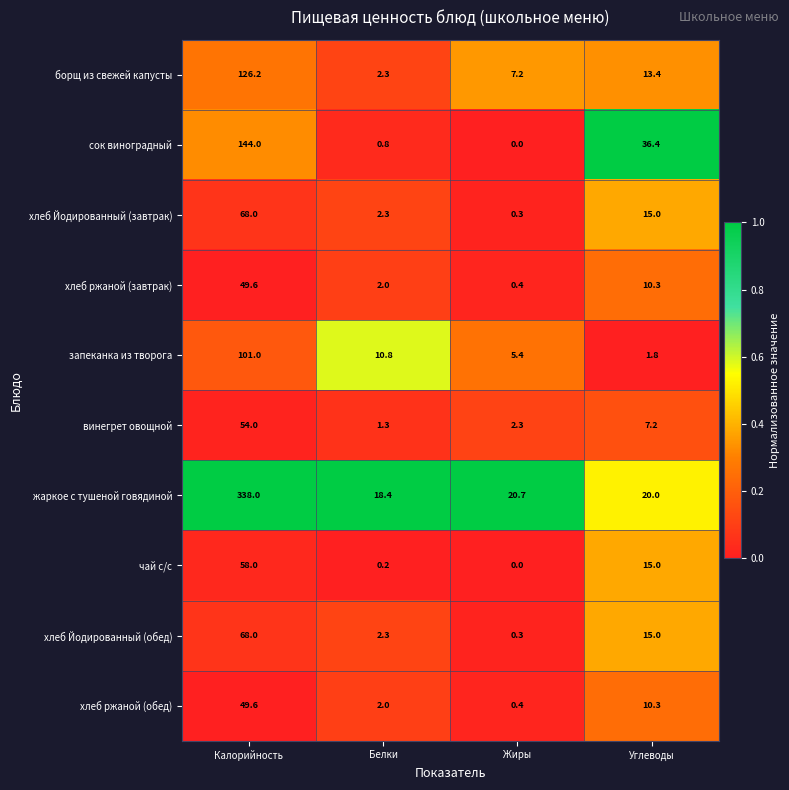

What is the spread (max minus min) of values at Белки?

18.2